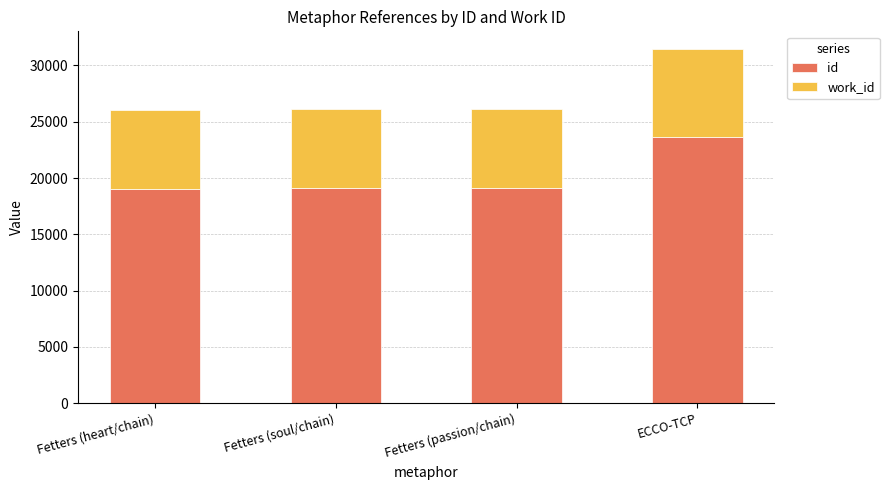

How many series are shown in this chart?

2